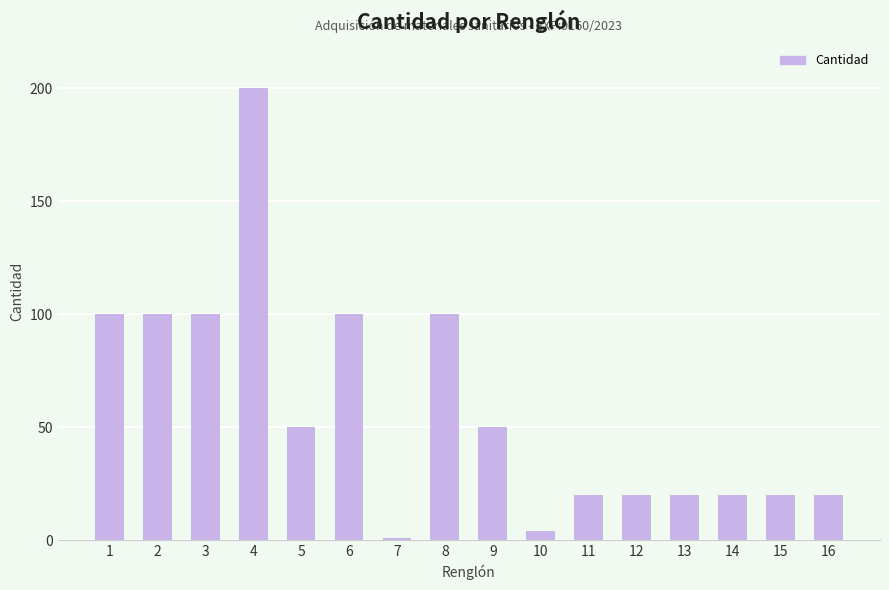

Which category has the highest value across all series?

4